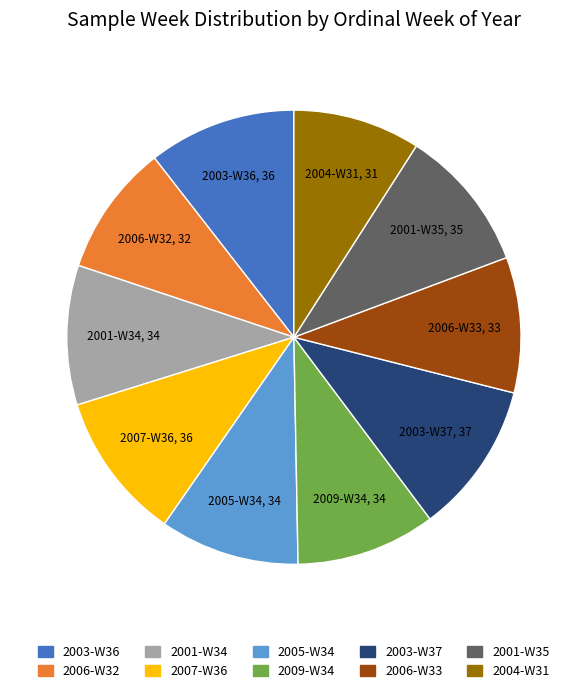

Does 2001-W34 account for over 50% of the chart?

No